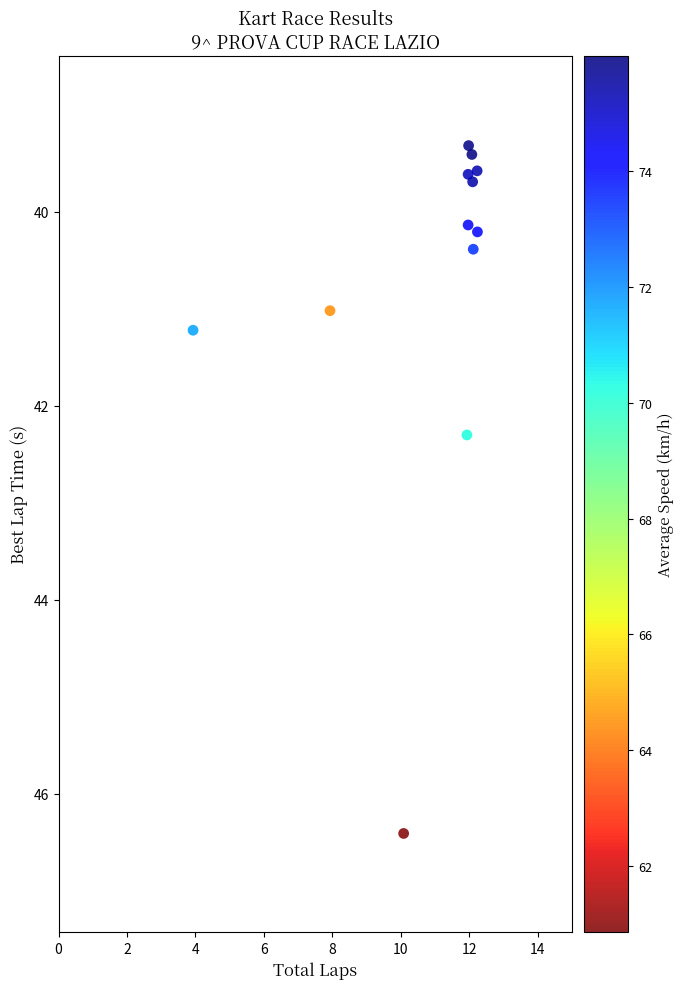

What Y value in the scatter plot is closest to 42?

42.3